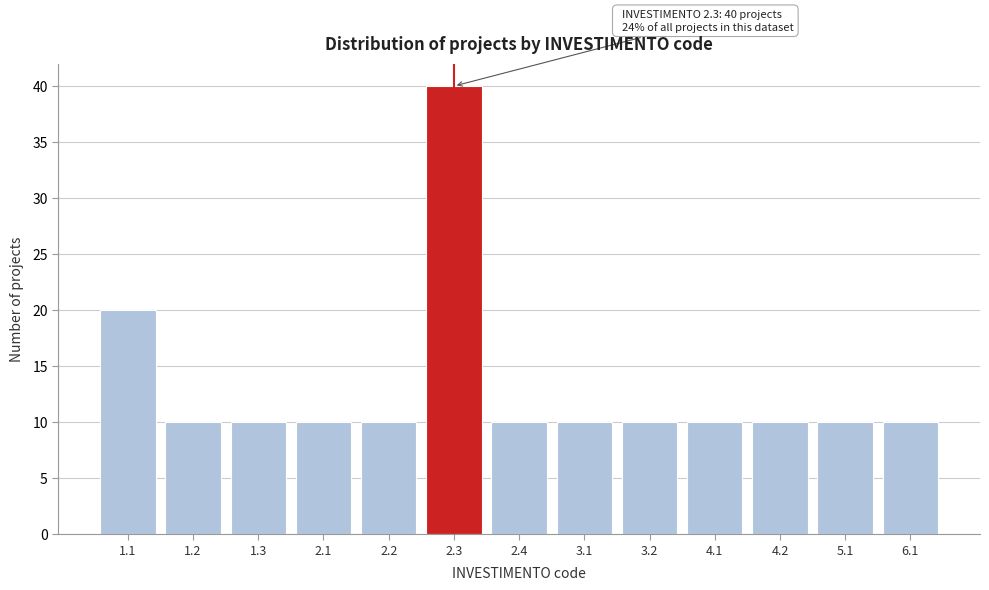

Reading right to left, list all the values displayed in this chart.

10	10	10	10	10	10	10	40	10	10	10	10	20